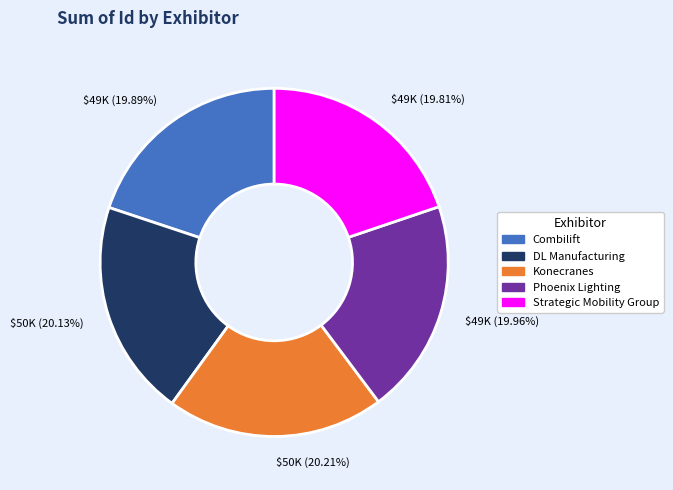

How many slices are in this pie chart?

5